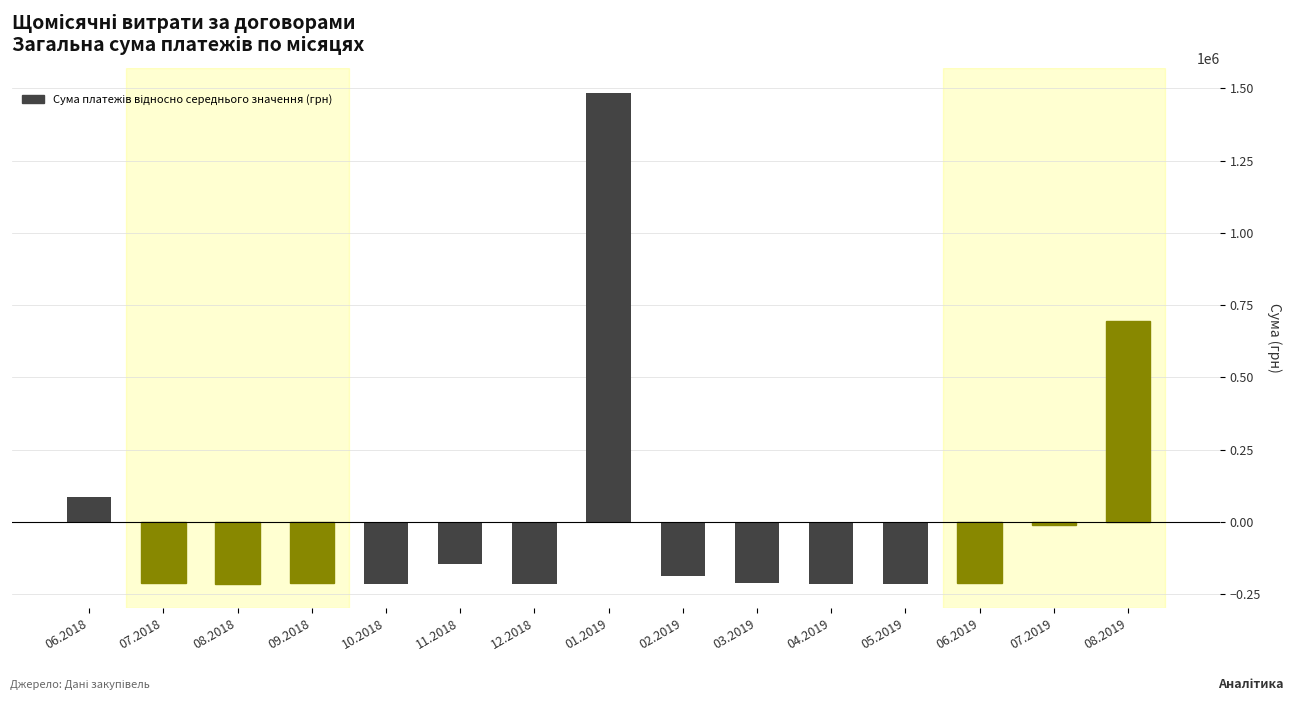

What is the difference between the second highest and second lowest values?

910020.3